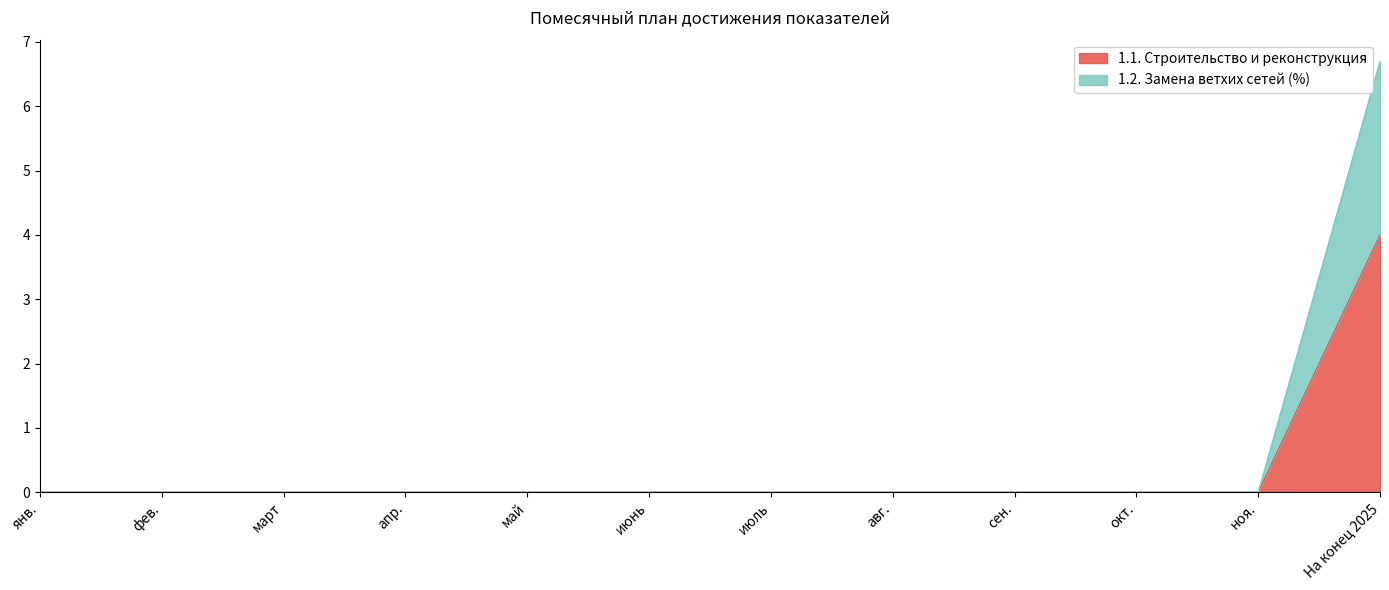

How many positive values does the 1.1. Строительство и реконструкция series have?

1